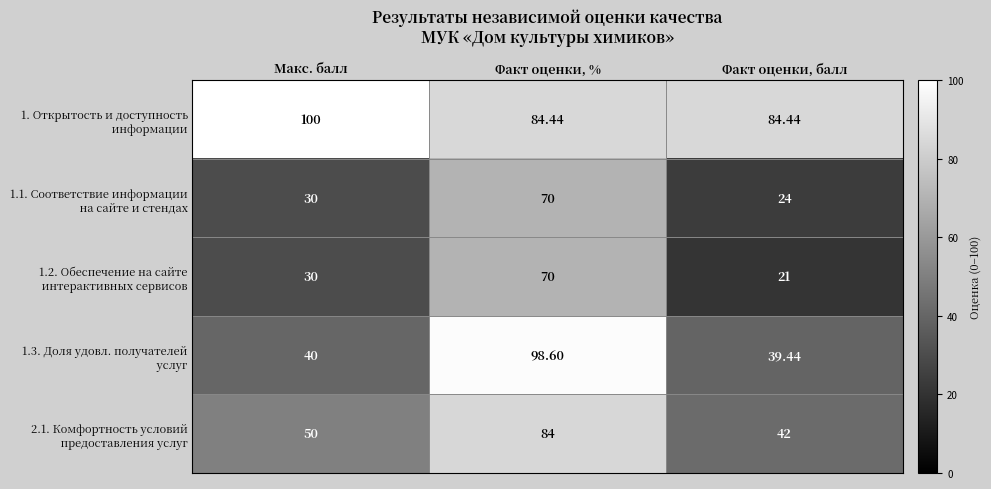

Which category has the lowest value across all series?

Факт оценки, балл